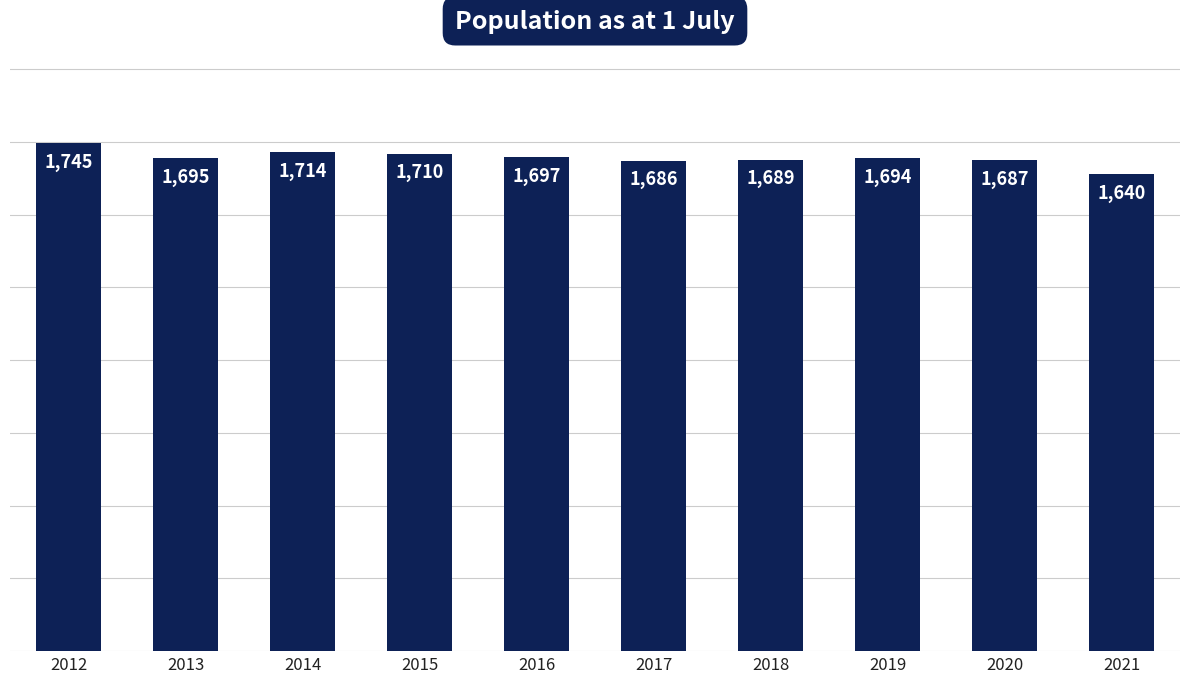

What is the change in value from 2015 to 2017?

-24